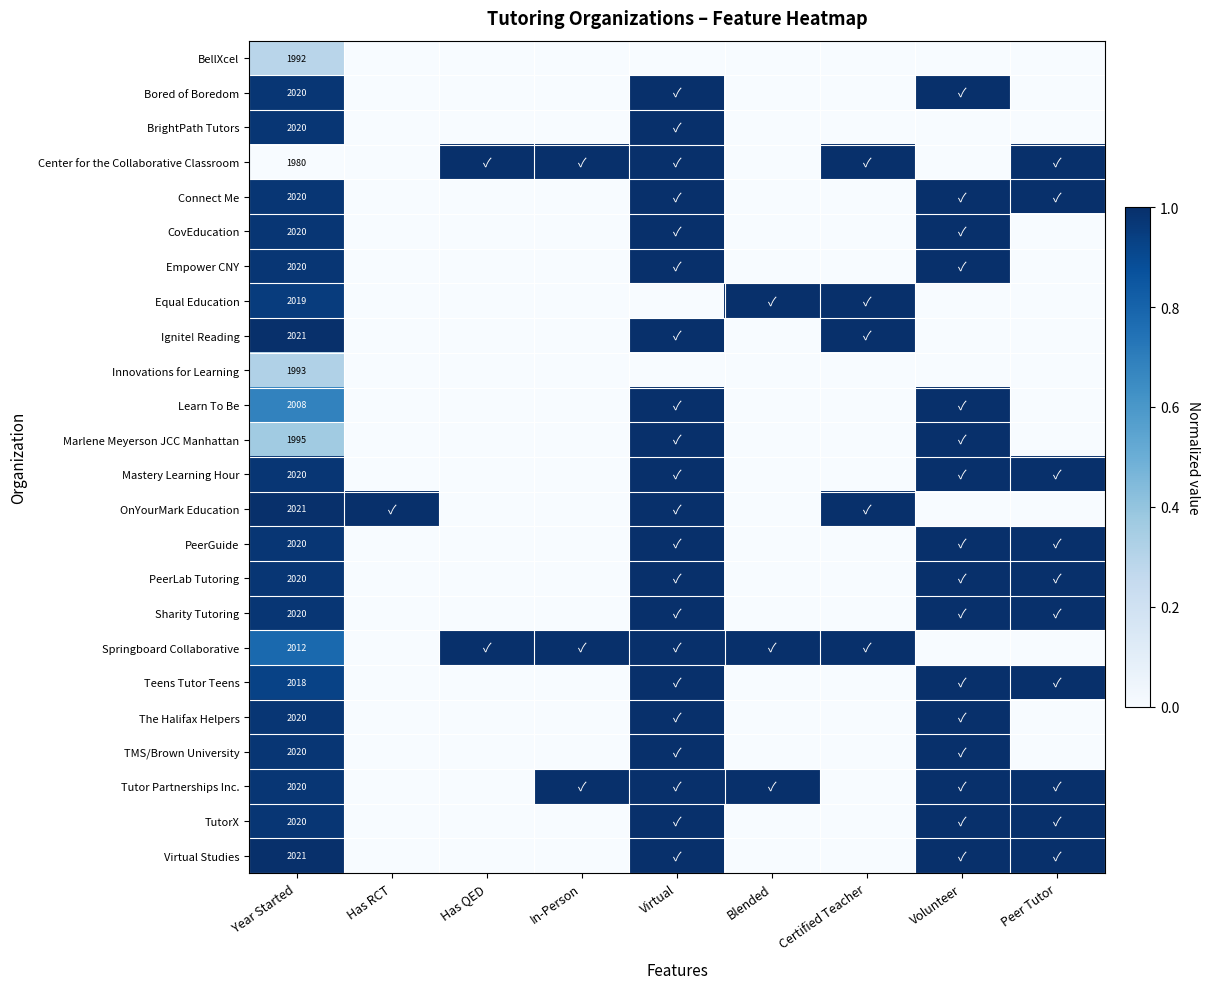

Is it true that Bored of Boredom equals 2020 at Year Started?

True